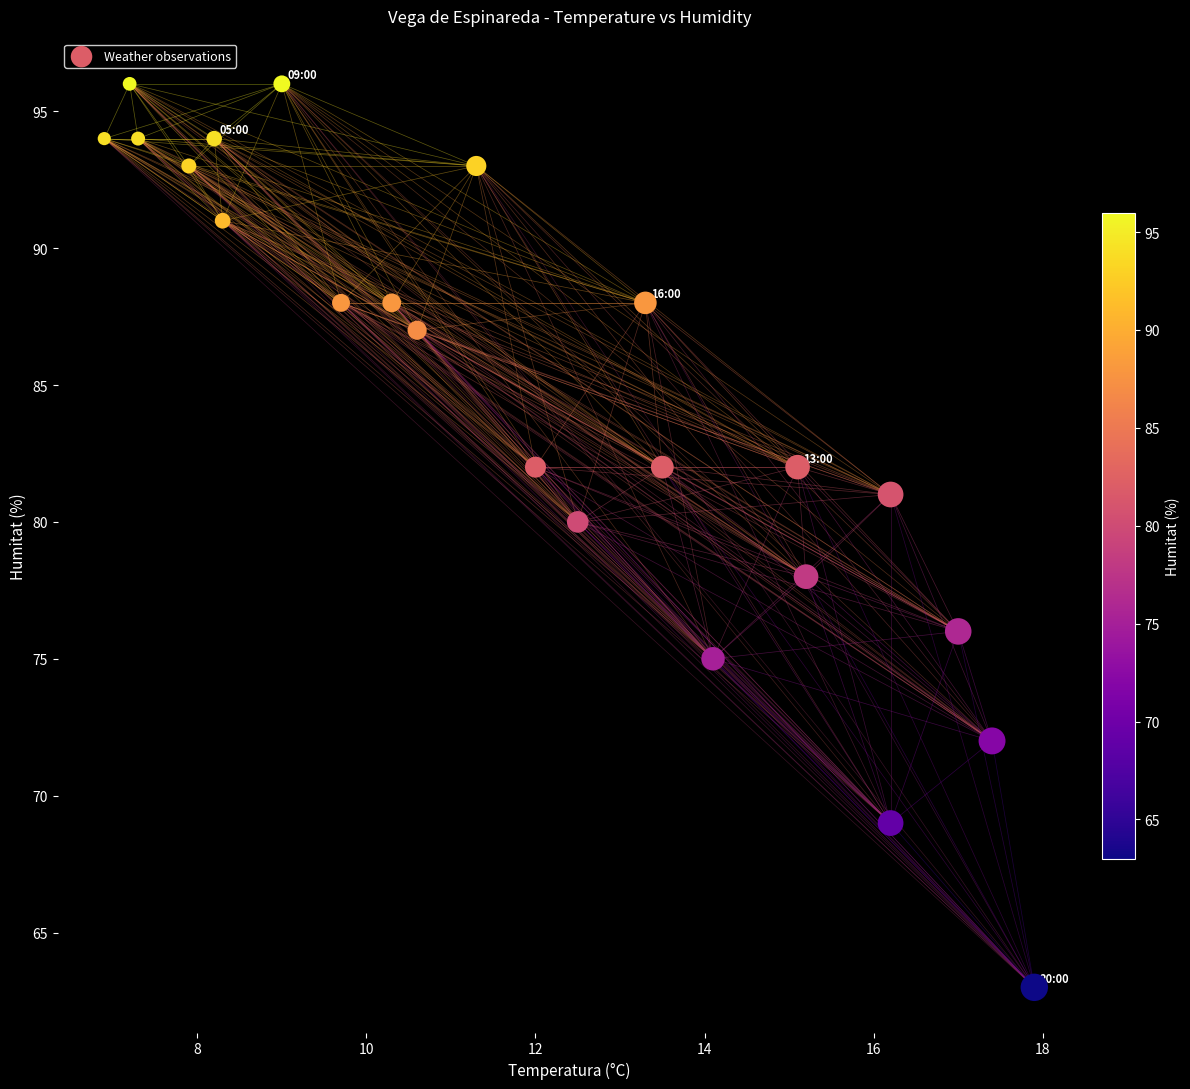

What is the range of Y values (max minus min)?

33